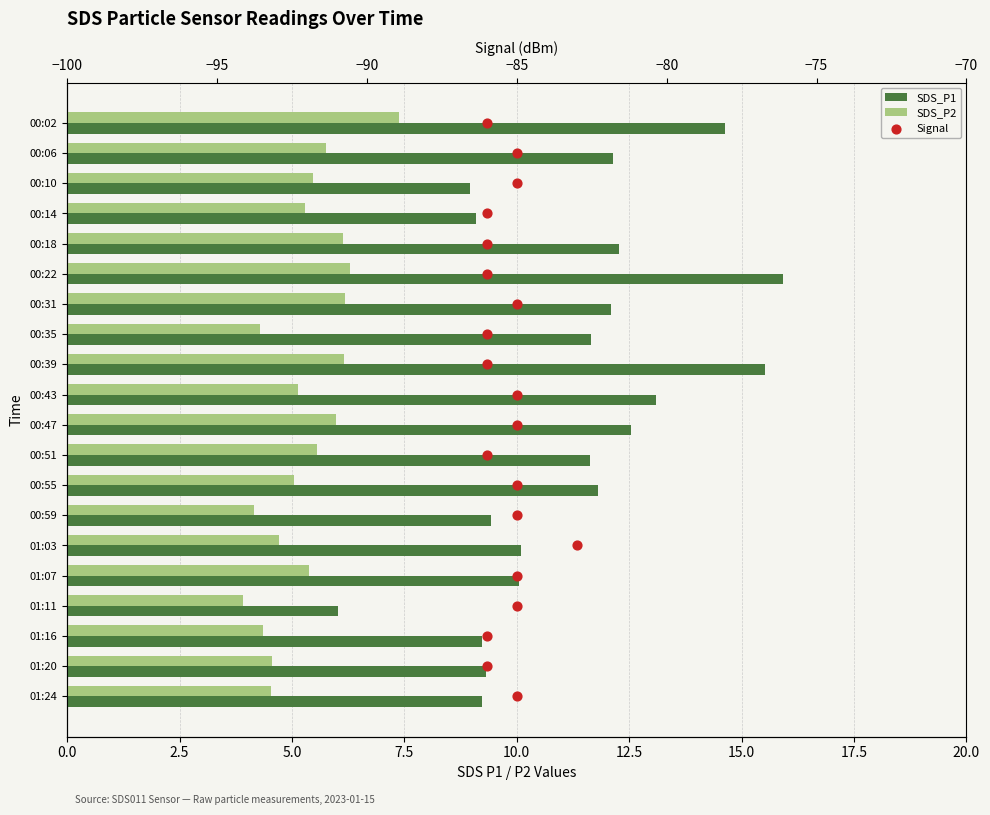

Which series contains the highest Y value?

Signal